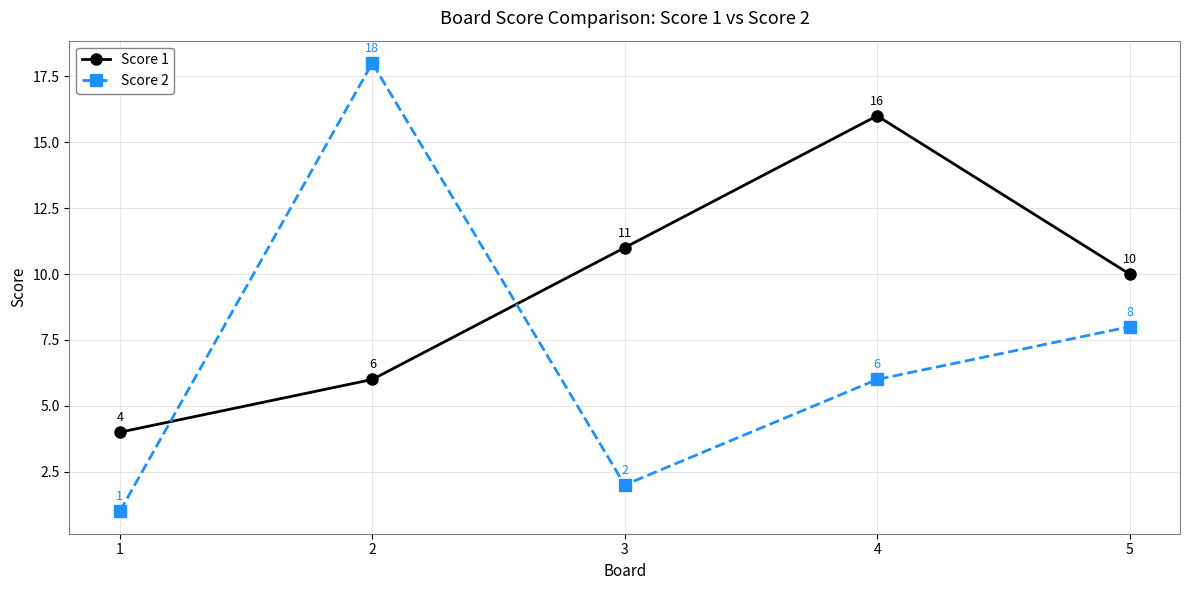

What is the sum of the Score 2 values at 2 and 5?

26